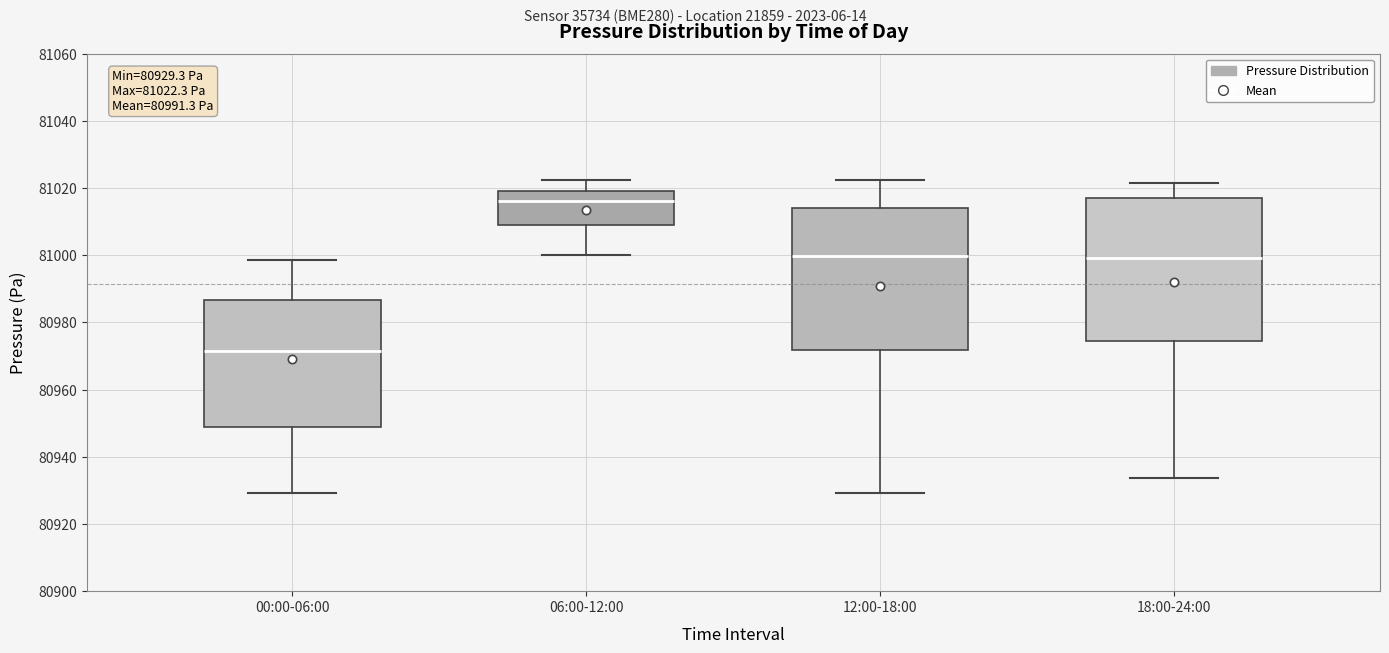

Which box has the highest median line?

06:00-12:00